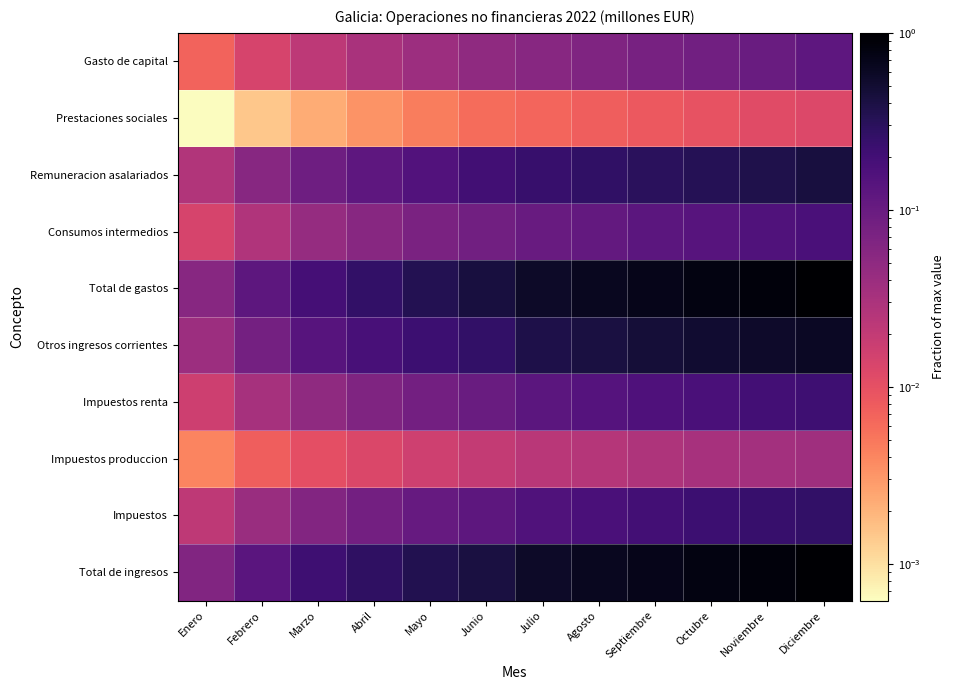

At Enero, list the series in order from largest to smallest.

Total de ingresos, Total de gastos, Otros ingresos corrientes, Remuneracion asalariados, Impuestos, Impuestos renta, Consumos intermedios, Gasto de capital, Impuestos produccion, Prestaciones sociales